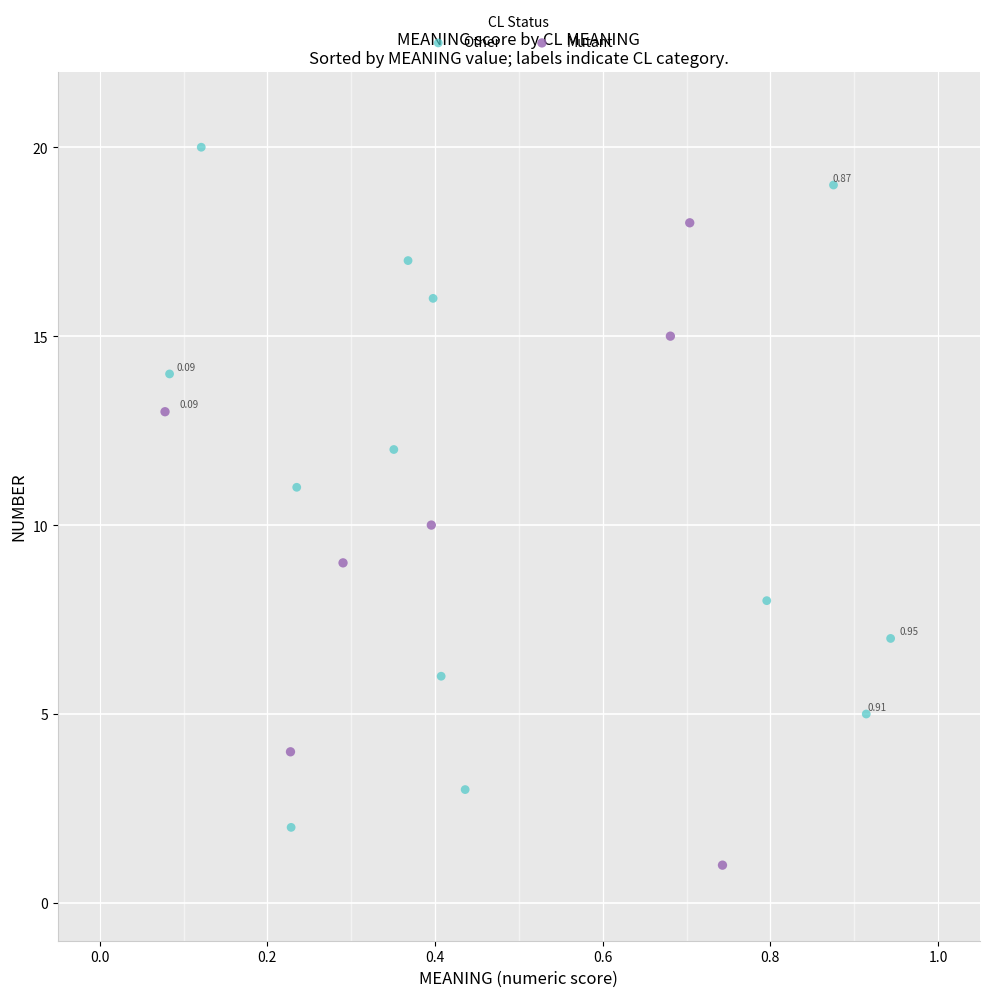

Which series reaches the maximum Y coordinate?

Other